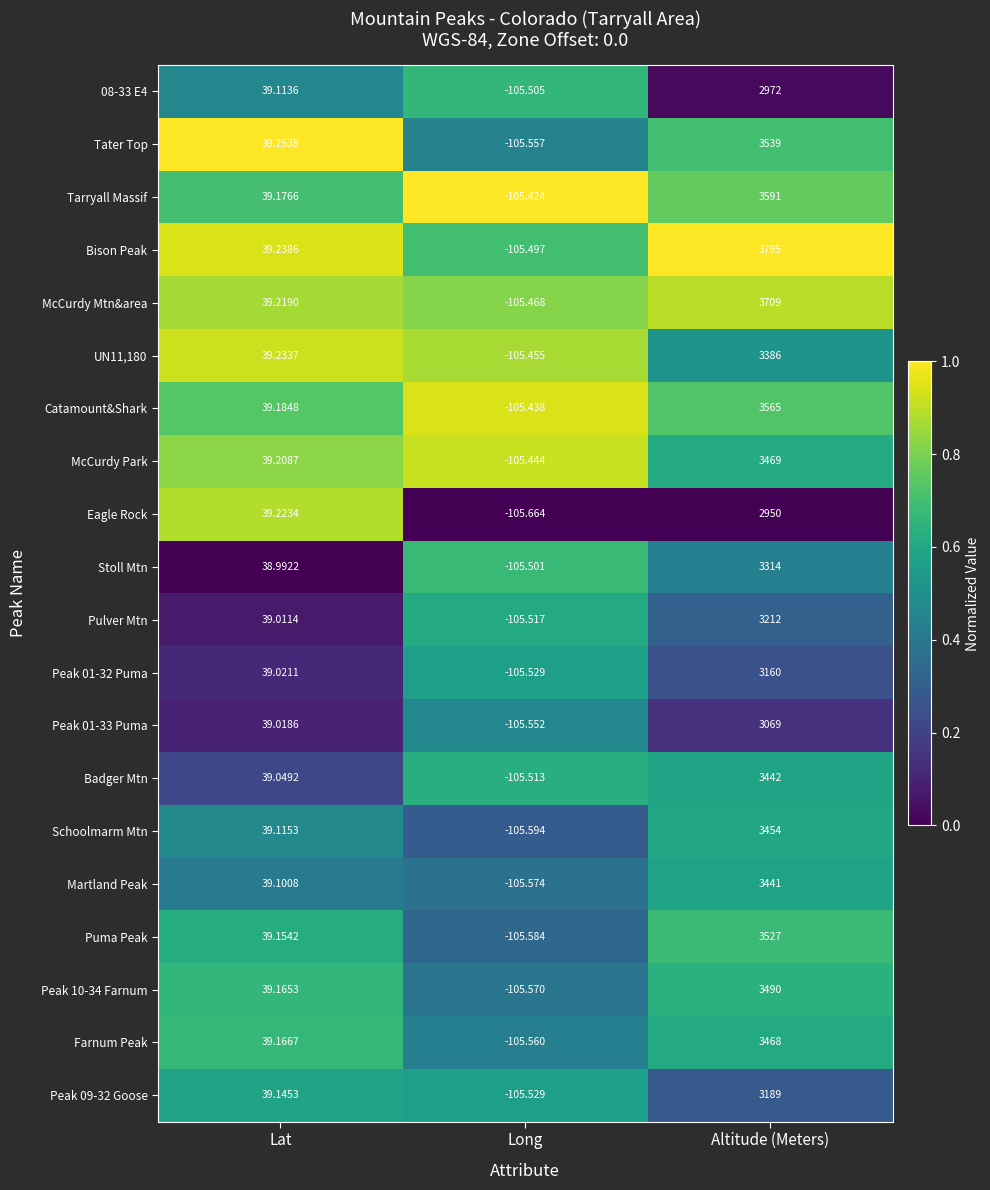

At which label is 08-33 E4 closest to 1433?

Lat